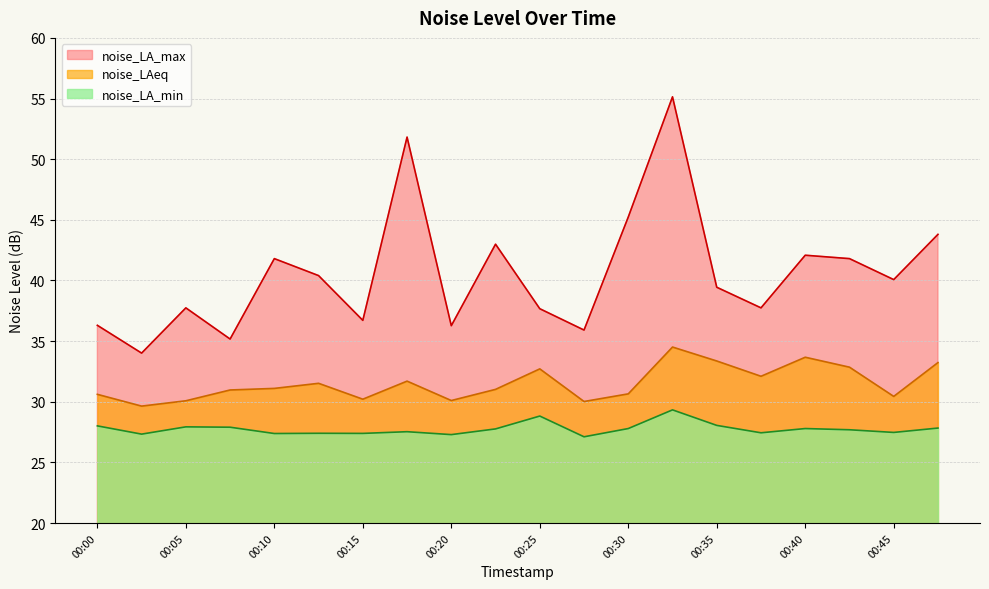

Rank the categories by noise_LA_max value from highest to lowest.

00:32, 00:17, 00:30, 00:47, 00:22, 00:40, 00:10, 00:42, 00:12, 00:45, 00:35, 00:05, 00:37, 00:25, 00:15, 00:00, 00:20, 00:27, 00:07, 00:02